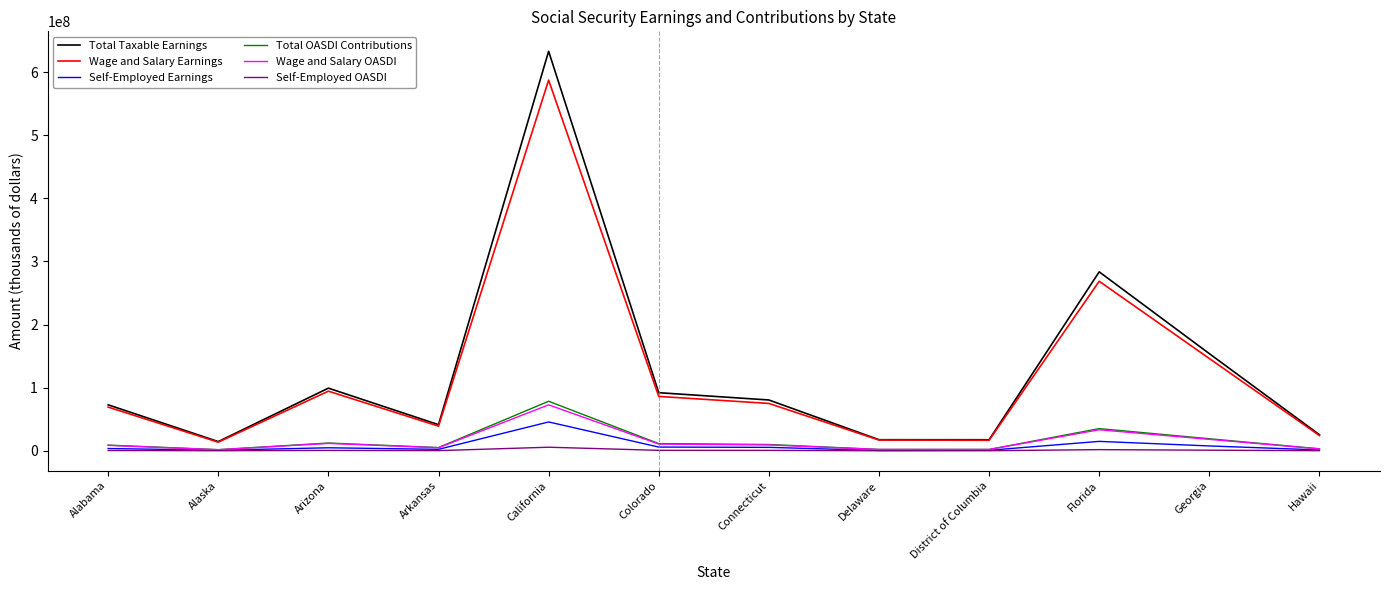

What is the total value across all series at District of Columbia?

39438116